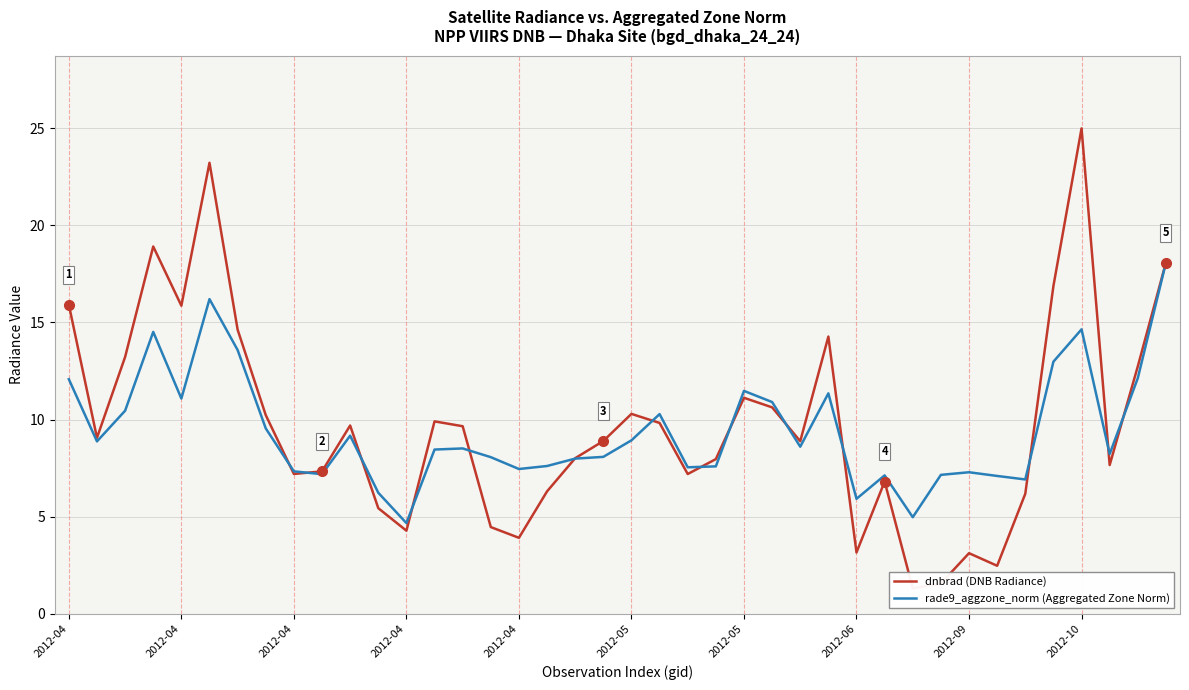

Count the number of data series in this chart.

2